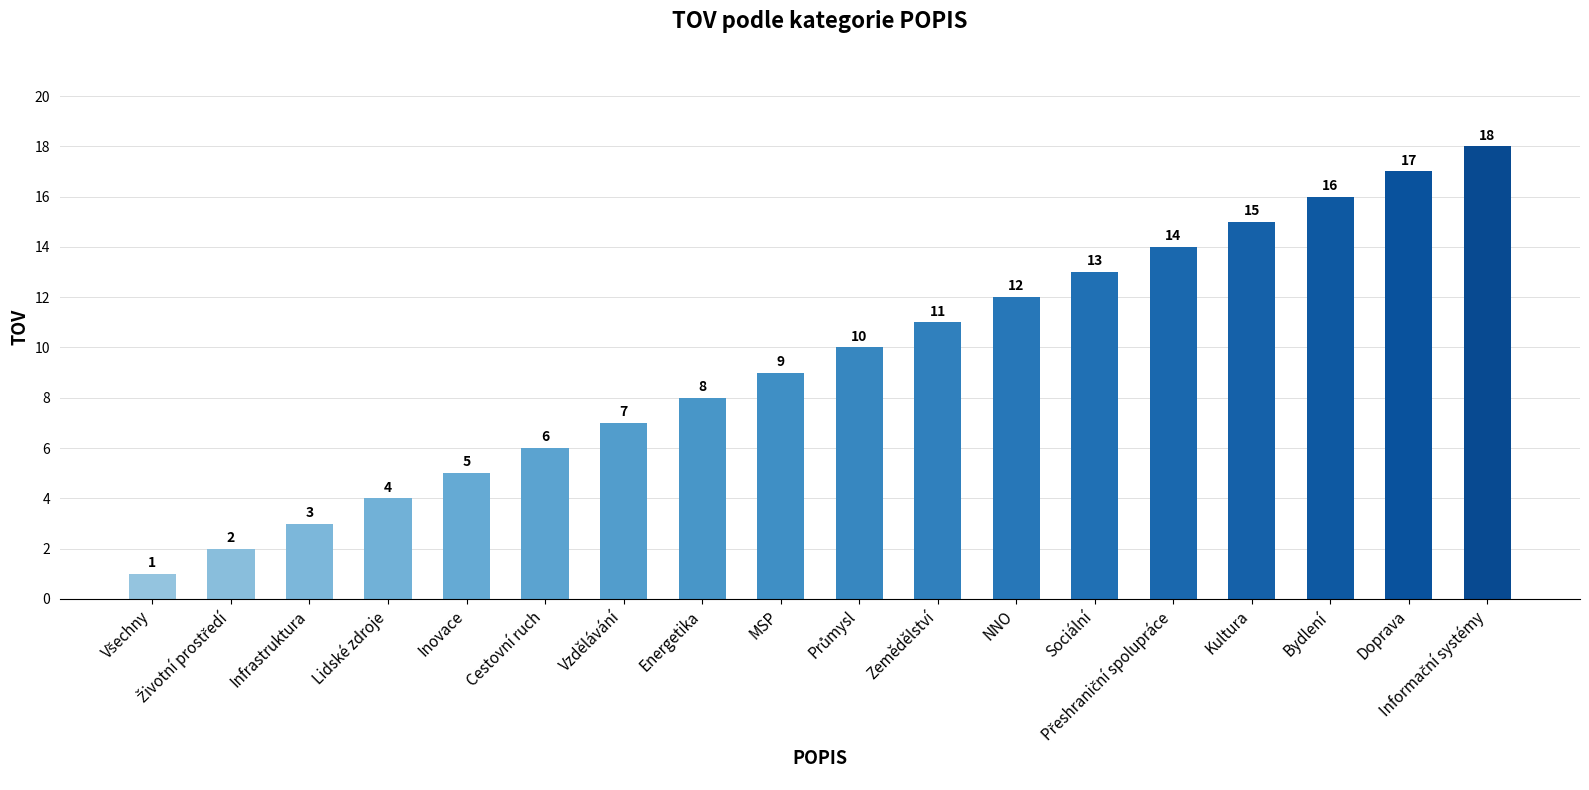

Reading left to right, list all the values displayed in this chart.

1	2	3	4	5	6	7	8	9	10	11	12	13	14	15	16	17	18